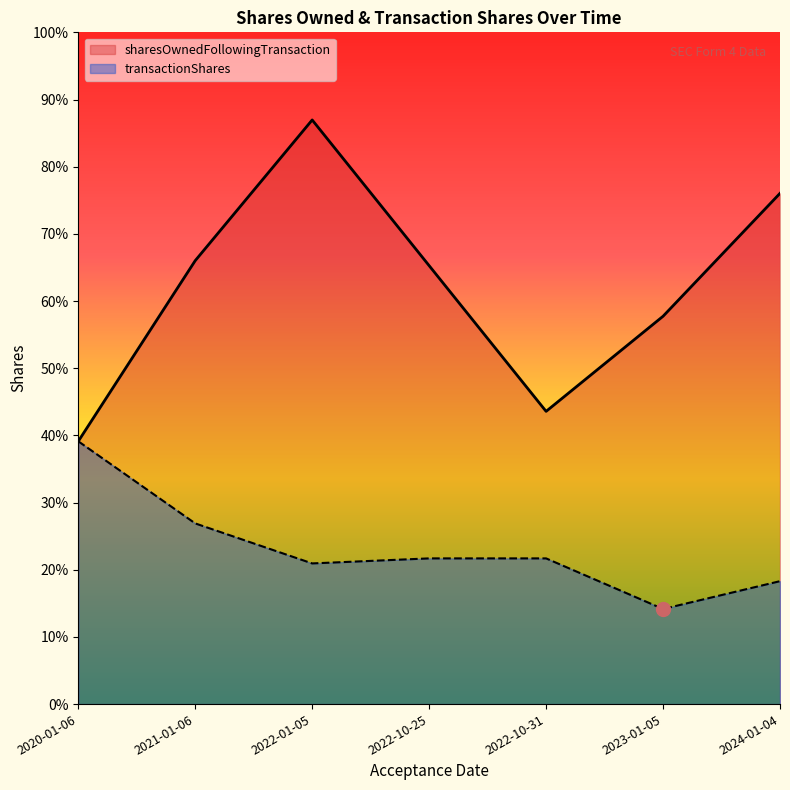

List the labels in order of transactionShares value, smallest first.

2023-01-05, 2024-01-04, 2022-01-05, 2022-10-25, 2022-10-31, 2021-01-06, 2020-01-06